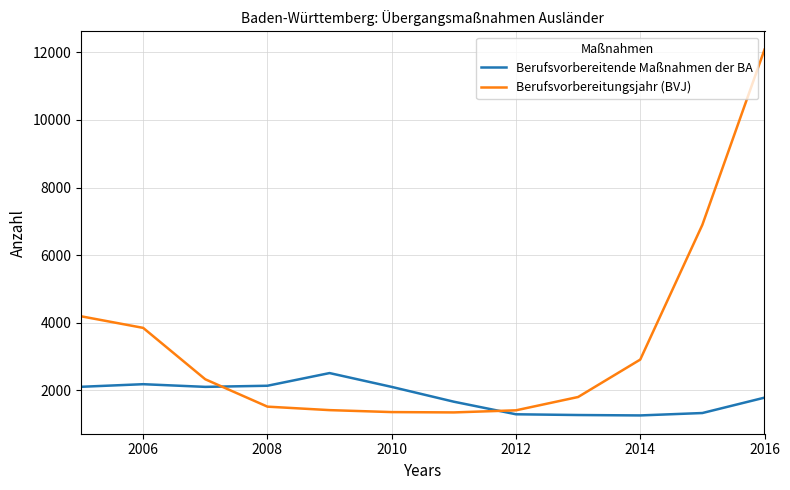

What is the highest value of the Berufsvorbereitungsjahr (BVJ) series?

12083